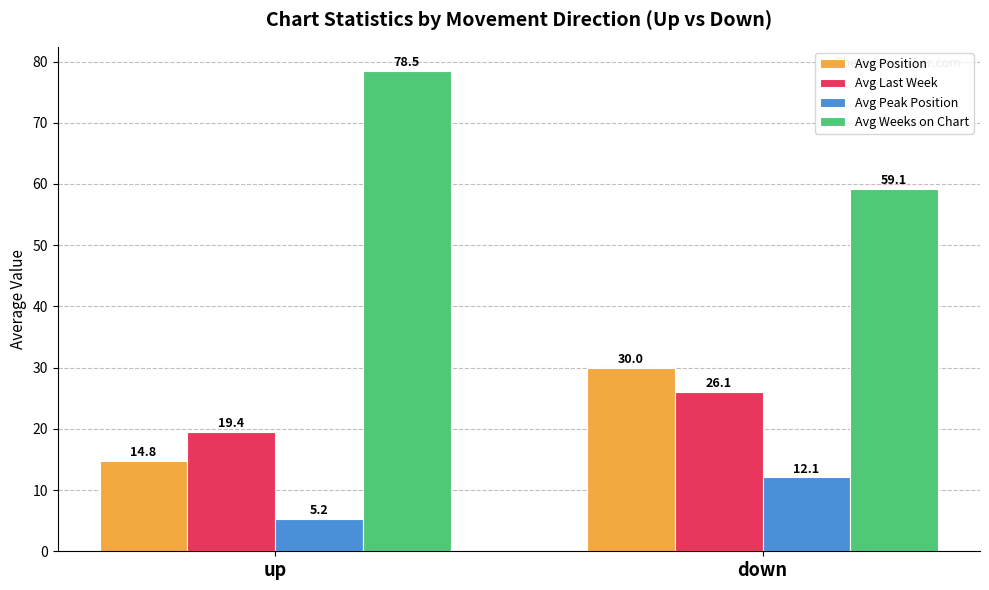

How many data points in Avg Last Week are above 26?

1